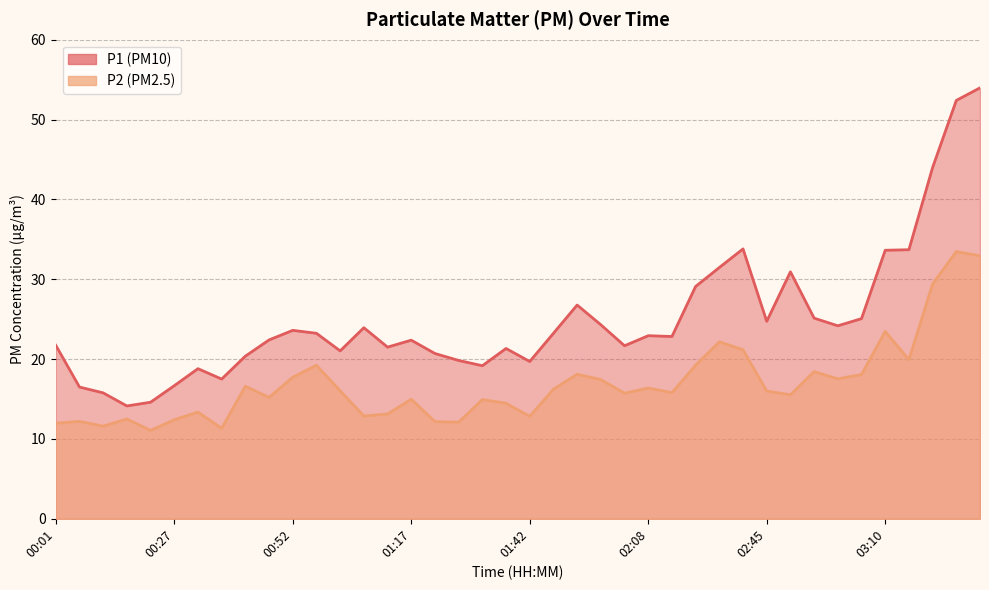

Which has a higher value, 01:12 or 00:57?

00:57